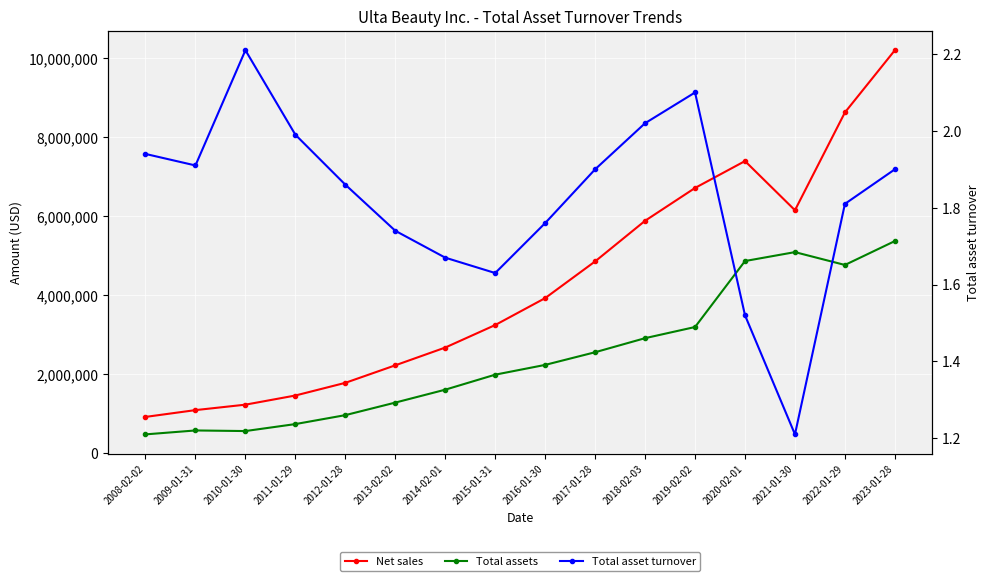

True or false: Total assets and Net sales intersect in this chart.

False